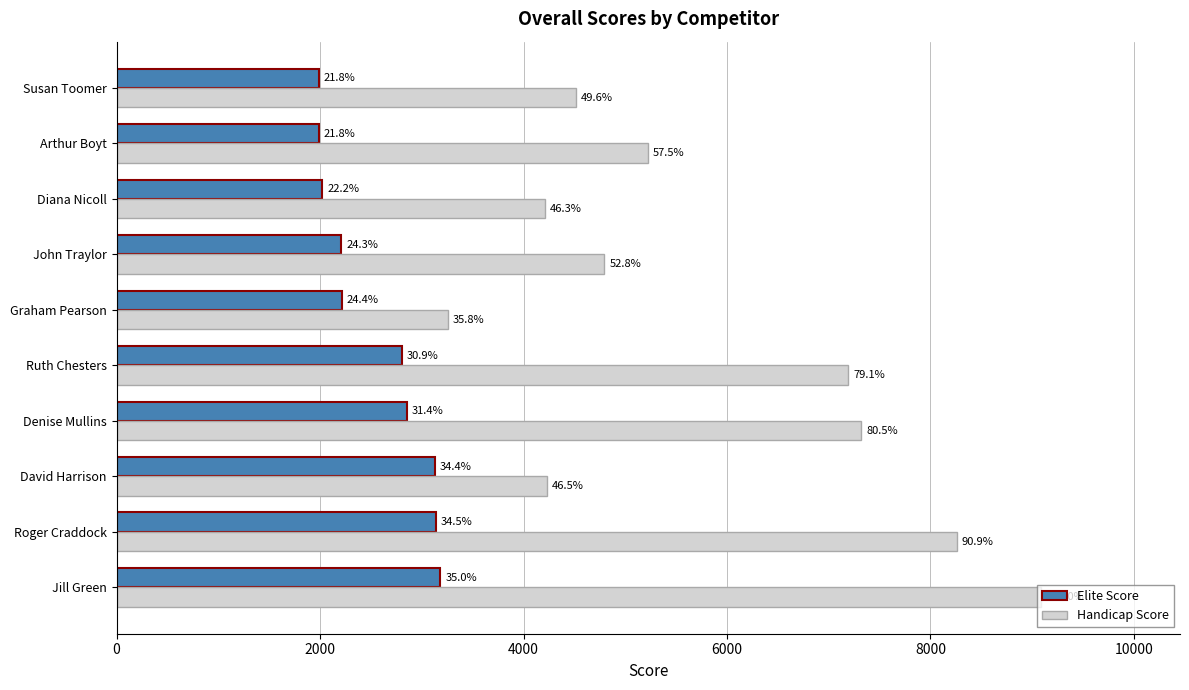

What are all the series names shown in the legend?

Elite Score, Handicap Score